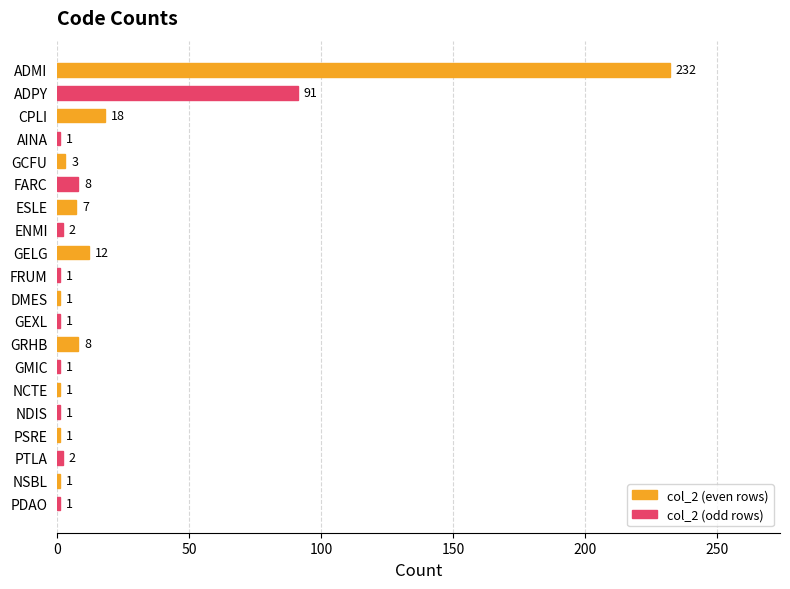

Which category has the highest value across all series?

ADMI